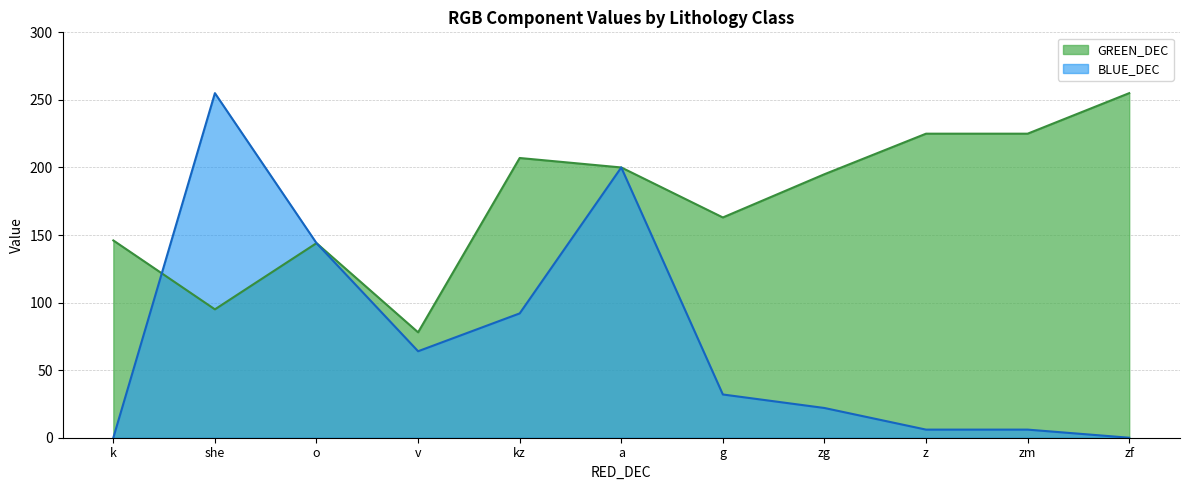

Which series changed the most between a and k?

BLUE_DEC